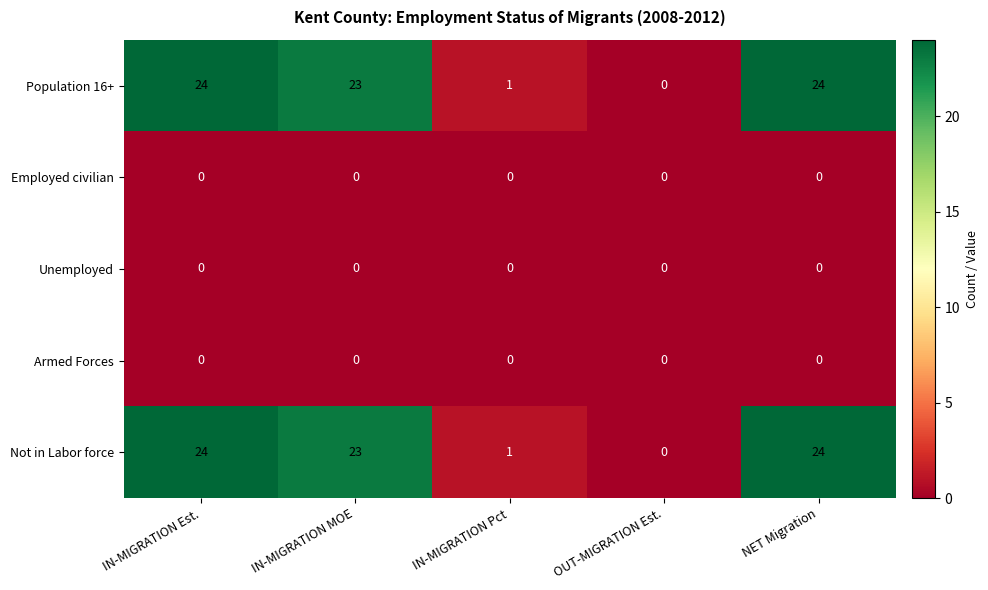

Is the value of Population 16+ at IN-MIGRATION Pct greater than the value of Unemployed at IN-MIGRATION Pct?

Yes